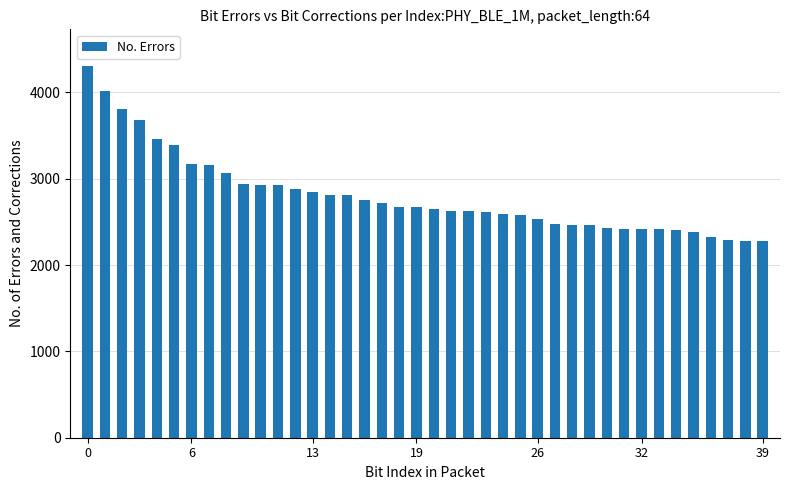

What is the average value?

2808